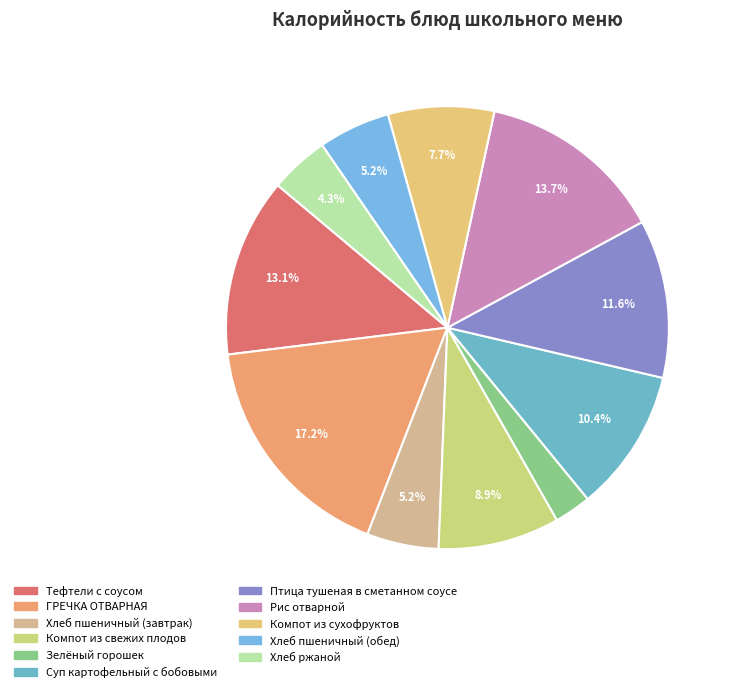

How many slices are in this pie chart?

11